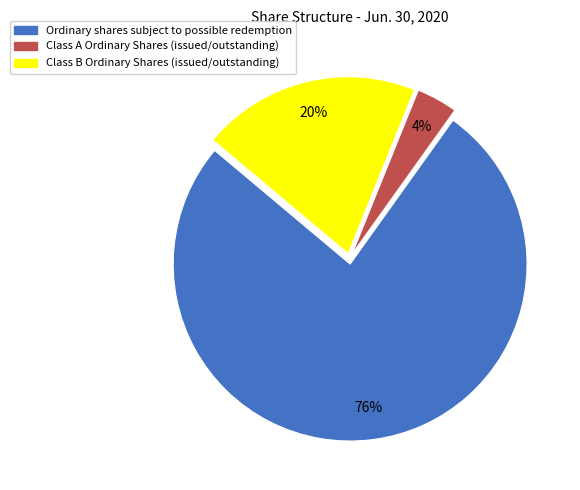

To the nearest percent, what is the difference between the Class A Ordinary Shares (issued/outstanding) and Class B Ordinary Shares (issued/outstanding) slice percentages?

16%